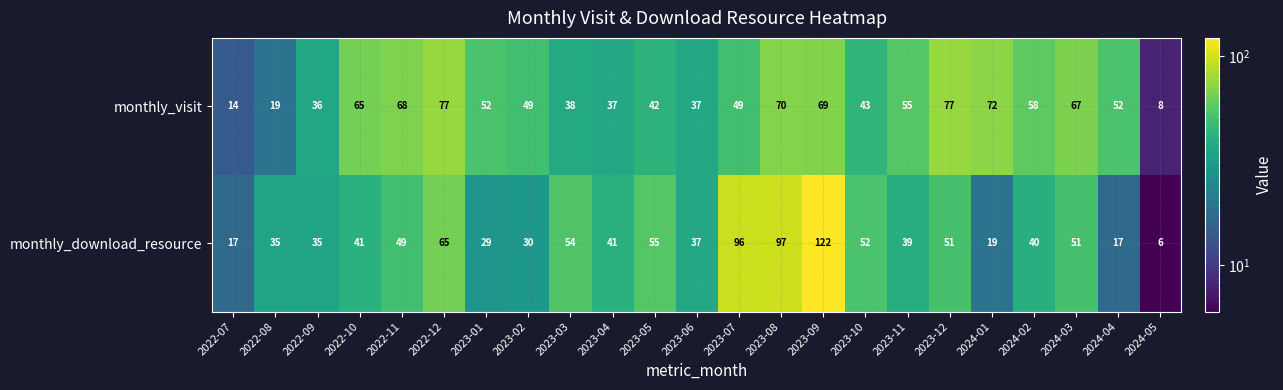

Which series has the largest total across all categories?

monthly_visit